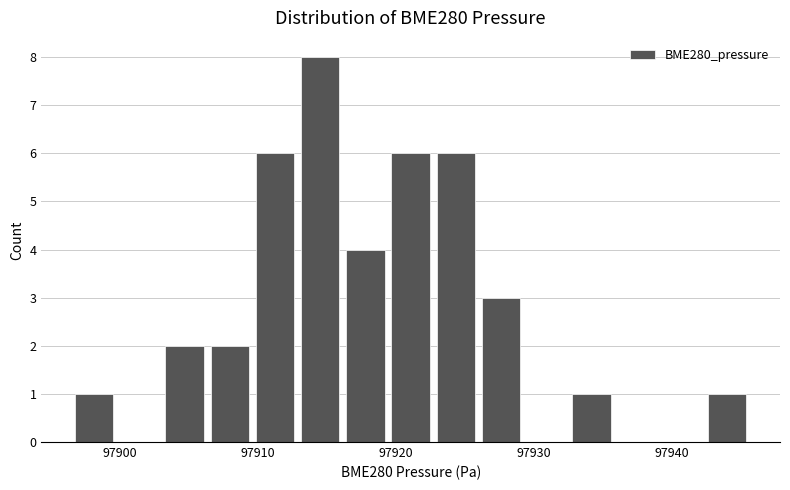

Around what value on the x-axis is the tallest bar? Give the approximate position of its centre, as read against the axis.

97915